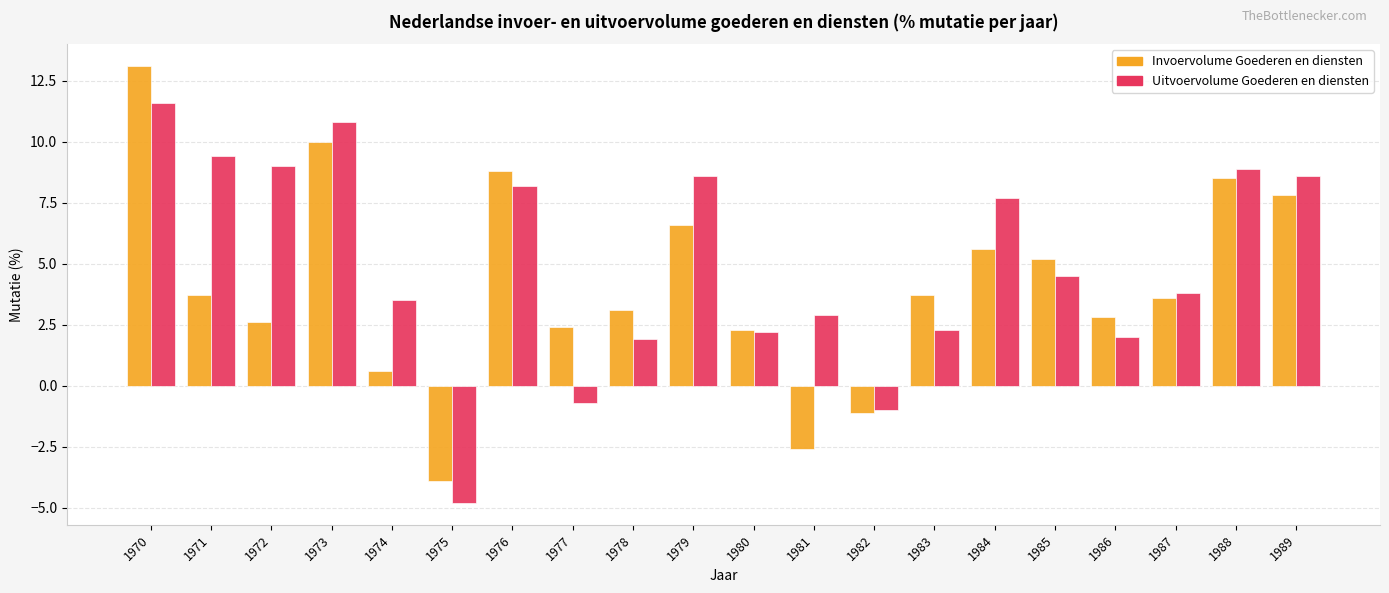

Which series has the largest range (max minus min)?

Invoervolume Goederen en diensten